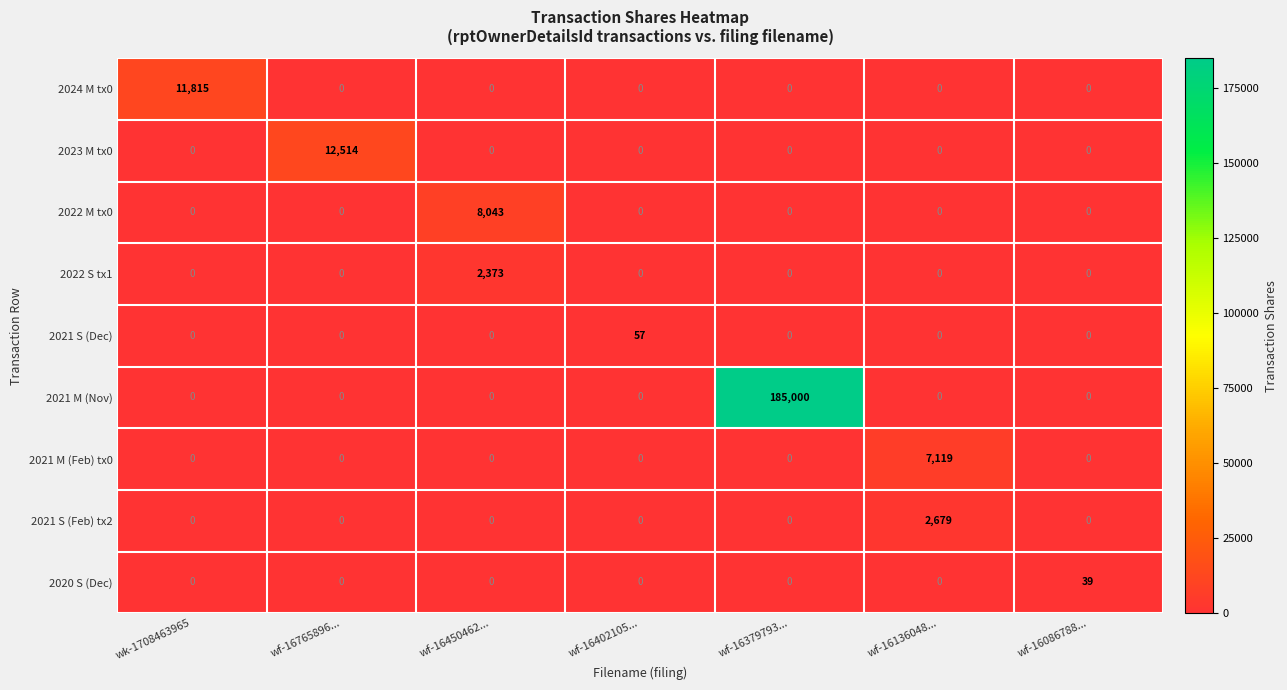

At how many categories does at least one series exceed 124096?

1